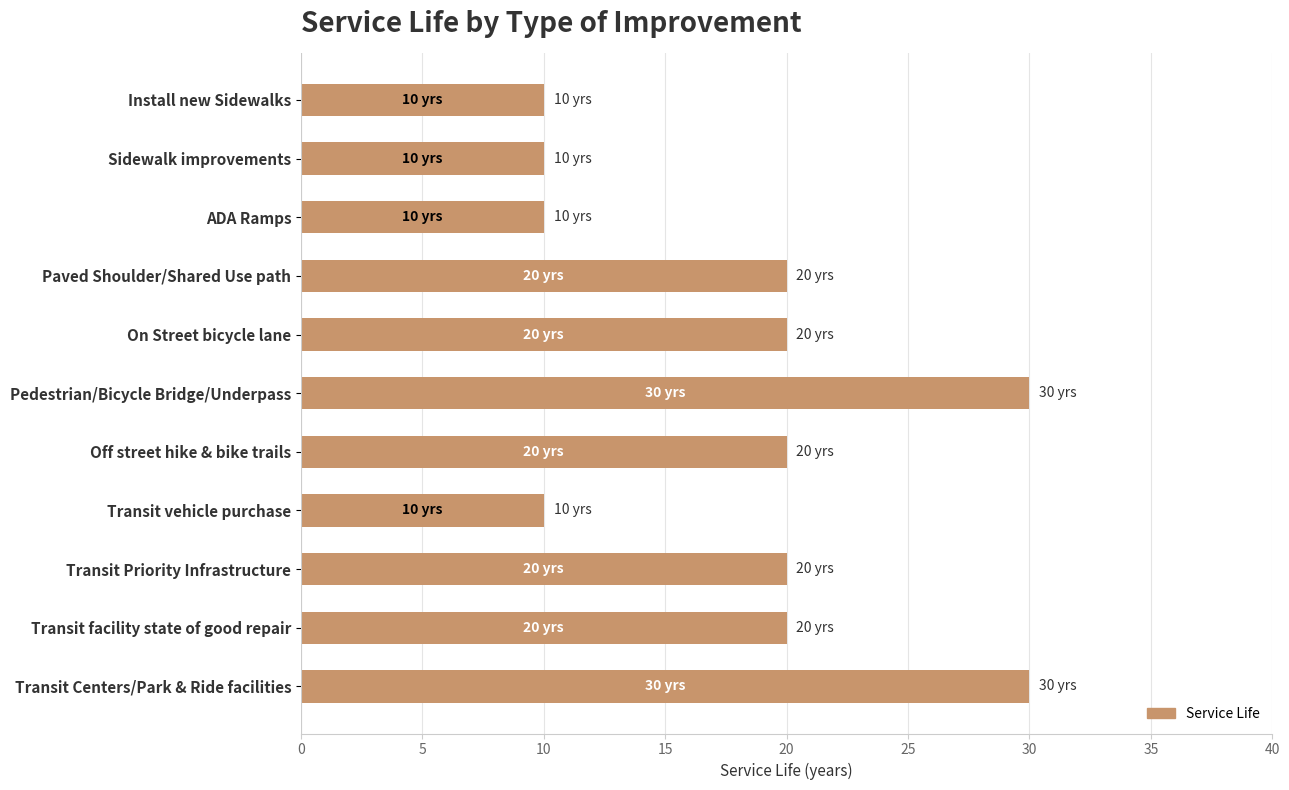

Reading top to bottom, list all the values displayed in this chart.

Install new Sidewalks=10	Sidewalk improvements=10	ADA Ramps=10	Paved Shoulder/Shared Use path=20	On Street bicycle lane=20	Pedestrian/Bicycle Bridge/Underpass=30	Off street hike & bike trails=20	Transit vehicle purchase=10	Transit Priority Infrastructure=20	Transit facility state of good repair=20	Transit Centers/Park & Ride facilities=30